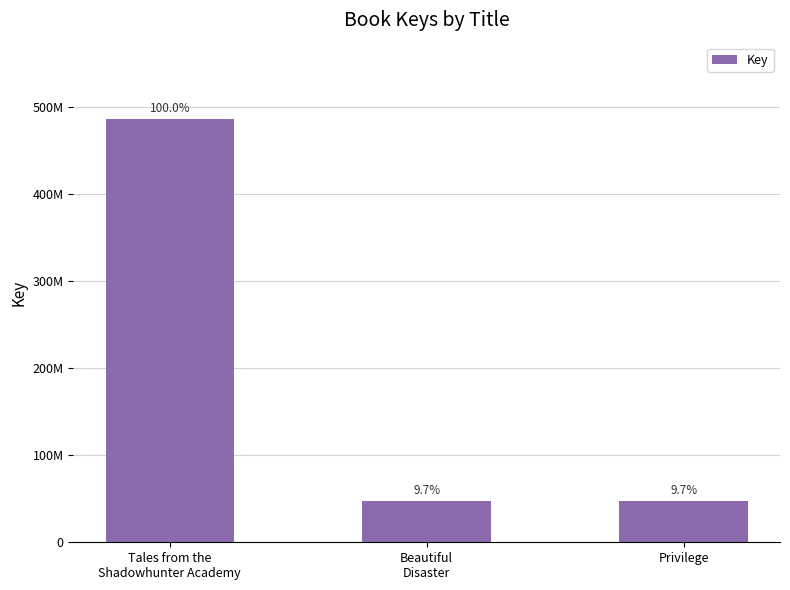

What is the sum of the values at Beautiful
Disaster and Privilege?

94127080